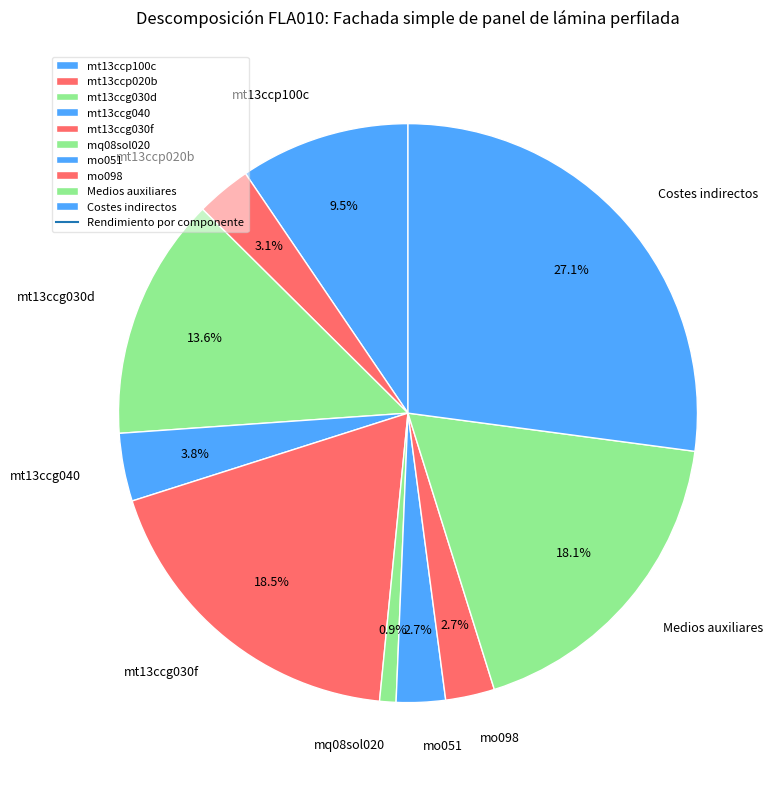

Is it true that Costes indirectos is 27% of the pie?

True